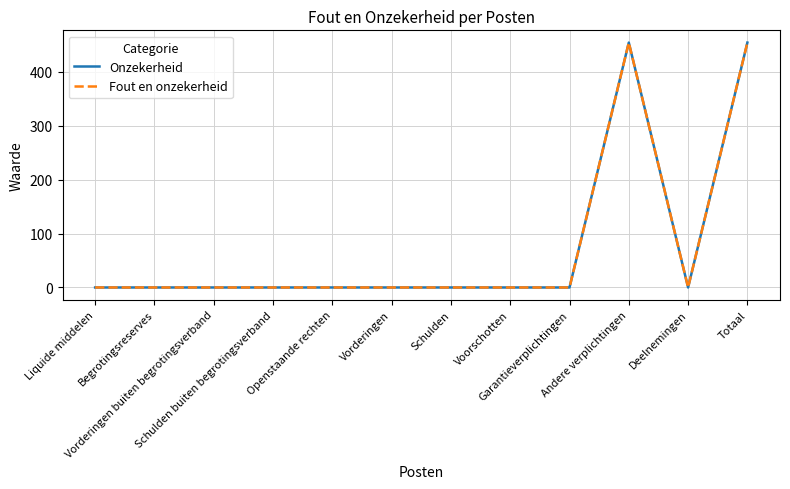

What is the label of the 1st point from the left?

Liquide middelen